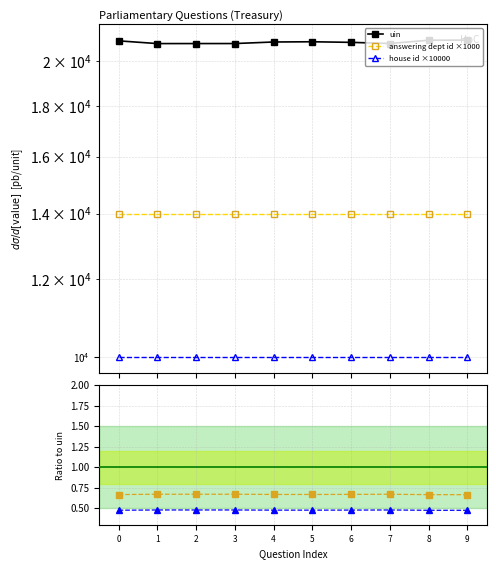

True or false: uin and house id ×10000 cross at least once.

False